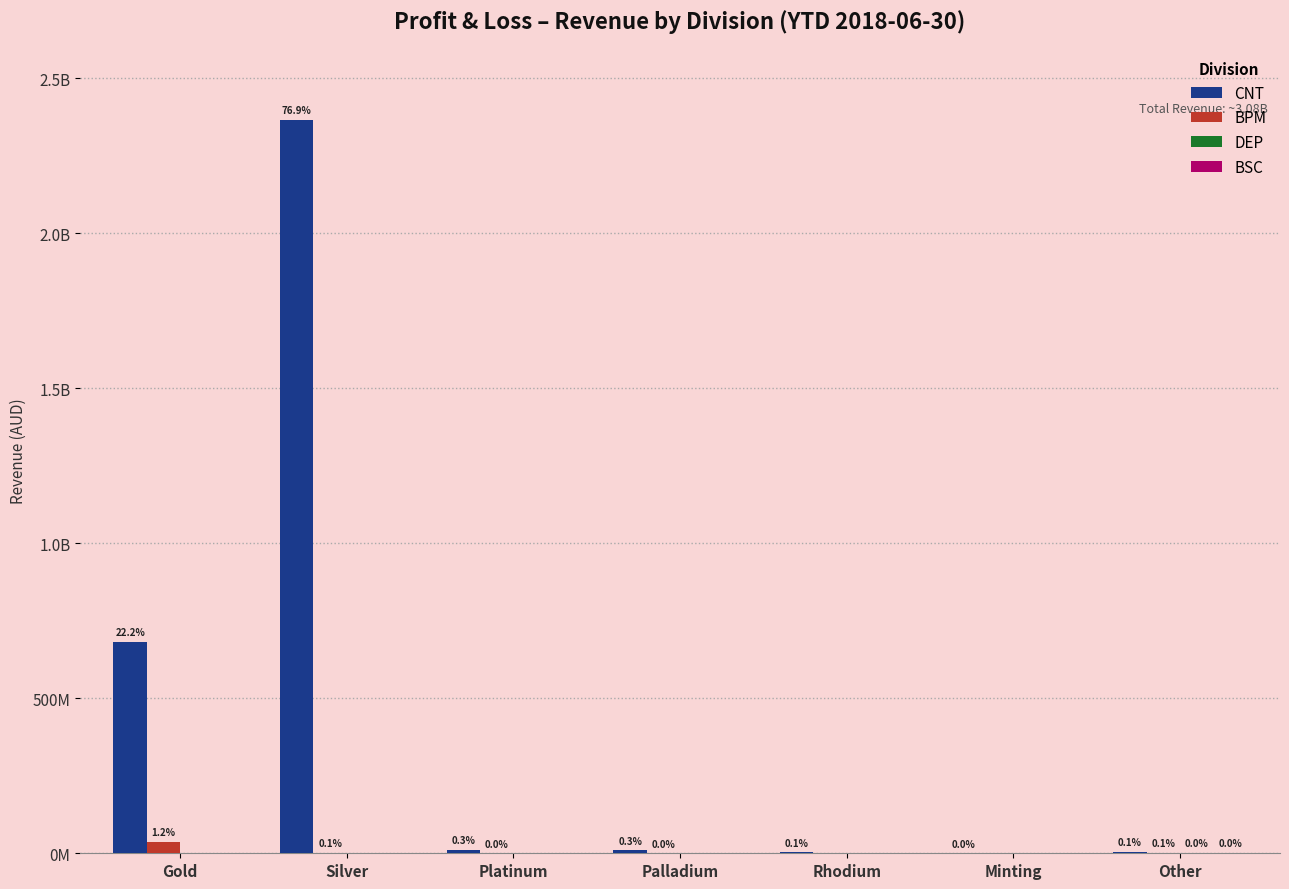

How many groups of bars are there?

7